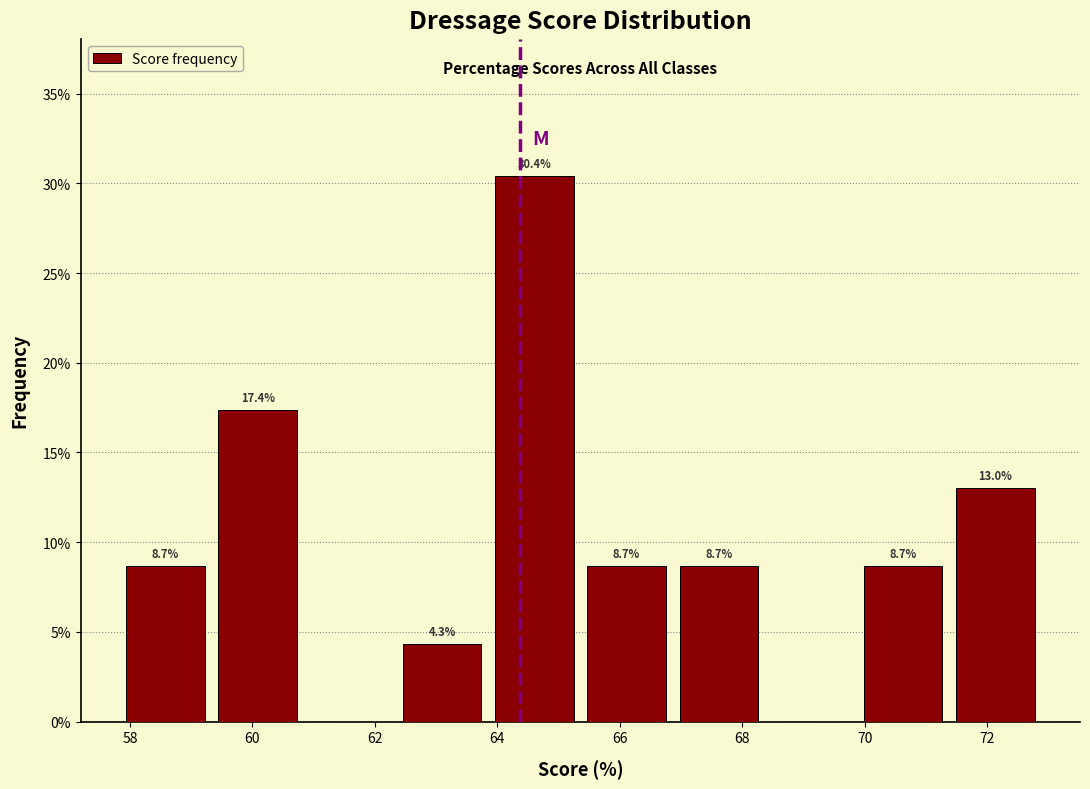

Over which range of the x-axis is the bar tallest?

63.8 to 65.4